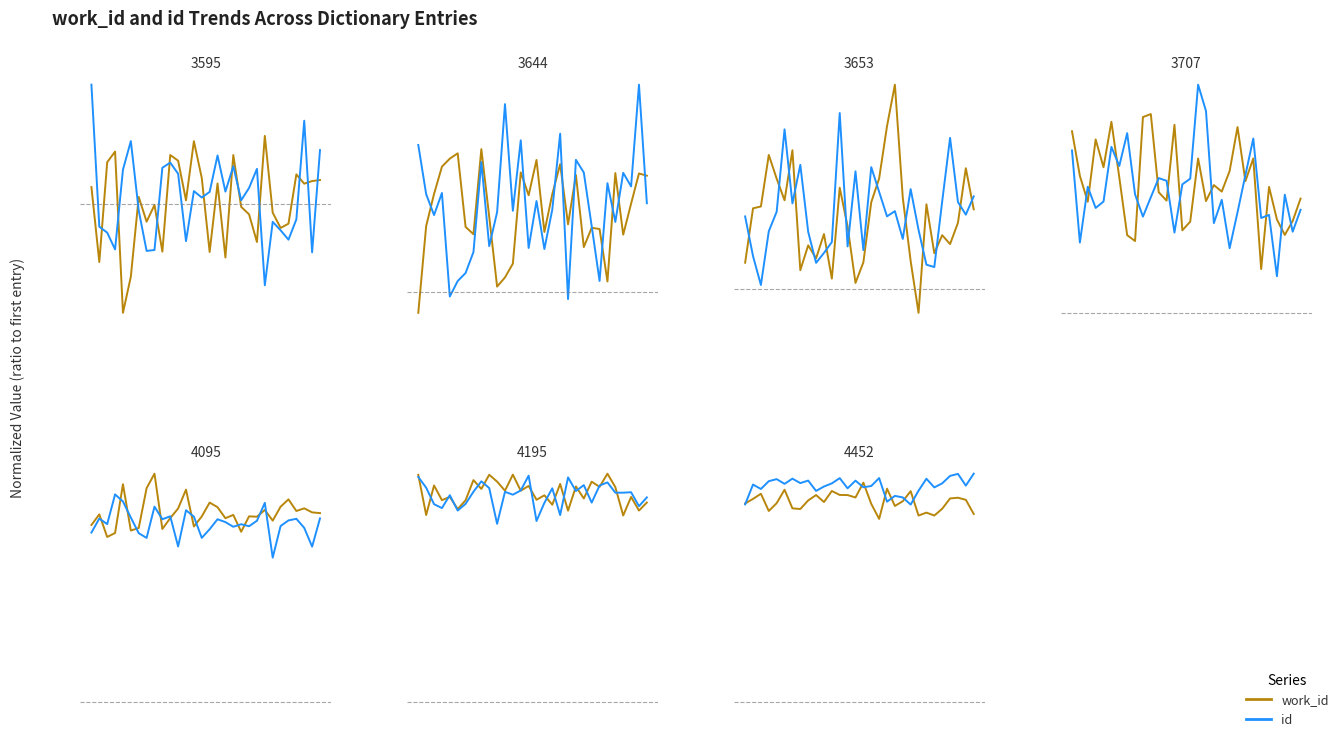

True or false: id has more than 2 interior local peaks.

True